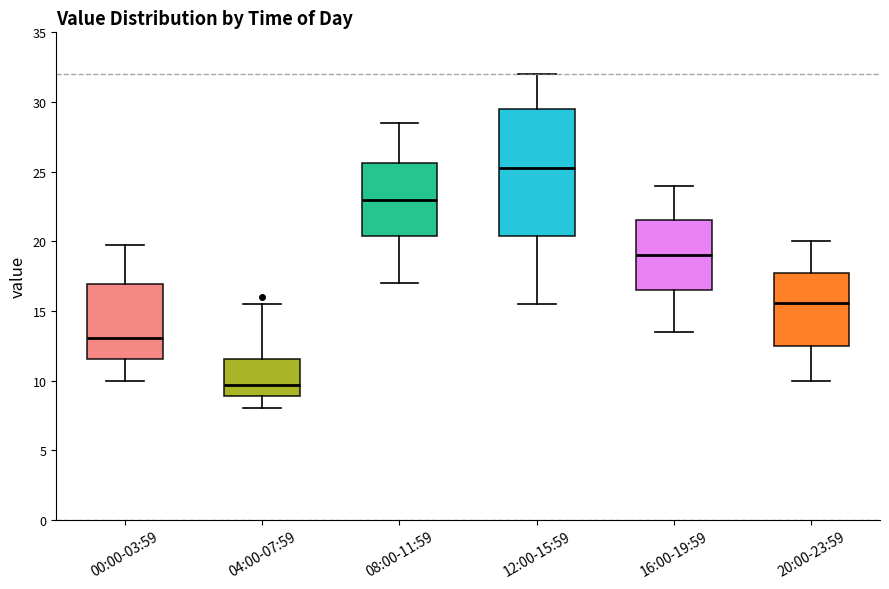

Comparing the boxes themselves (not the whiskers), which one is the tallest?

12:00-15:59